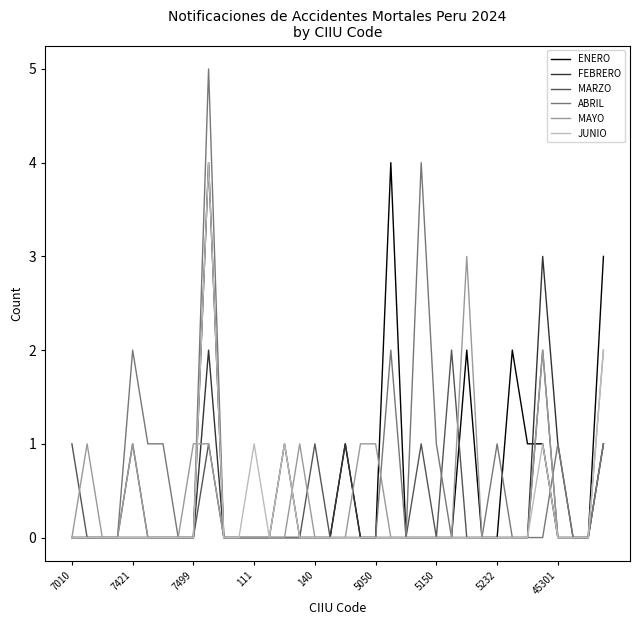

What are all the series names shown in the legend?

ENERO, FEBRERO, MARZO, ABRIL, MAYO, JUNIO